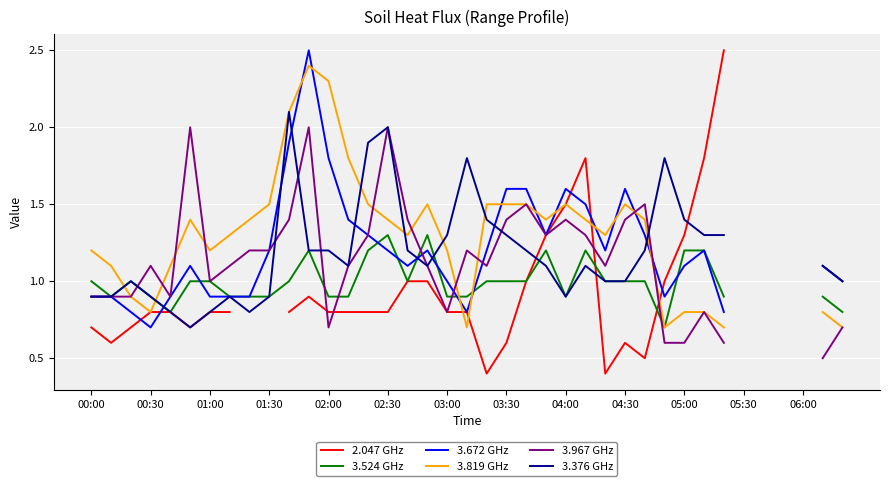

How many data points in 3.672 GHz are above 1?

22